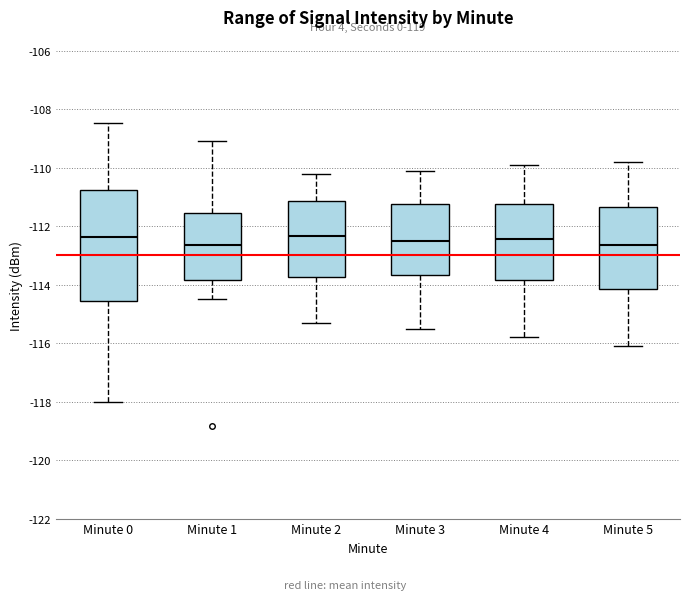

Reading left to right, read every box against the y-axis: the position of its median line, the range the box covers, and the ends of its whiskers. The values are not printed on the chart, so give them approximately, as read against the axis.

Minute 0: median -112.4, box -114.6 to -110.8, whiskers -118.0 to -108.4
Minute 1: median -112.6, box -113.8 to -111.6, whiskers -114.4 to -109.0
Minute 2: median -112.4, box -113.8 to -111.2, whiskers -115.2 to -110.2
Minute 3: median -112.4, box -113.6 to -111.2, whiskers -115.4 to -110.0
Minute 4: median -112.4, box -113.8 to -111.2, whiskers -115.8 to -109.8
Minute 5: median -112.6, box -114.2 to -111.4, whiskers -116.0 to -109.8